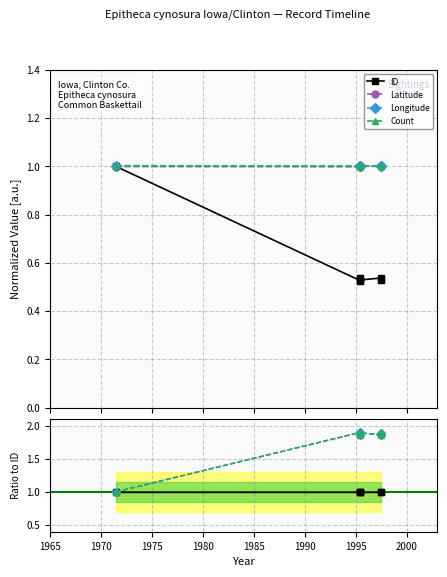

Between 1970 and 1990, which series saw the biggest shift?

Count